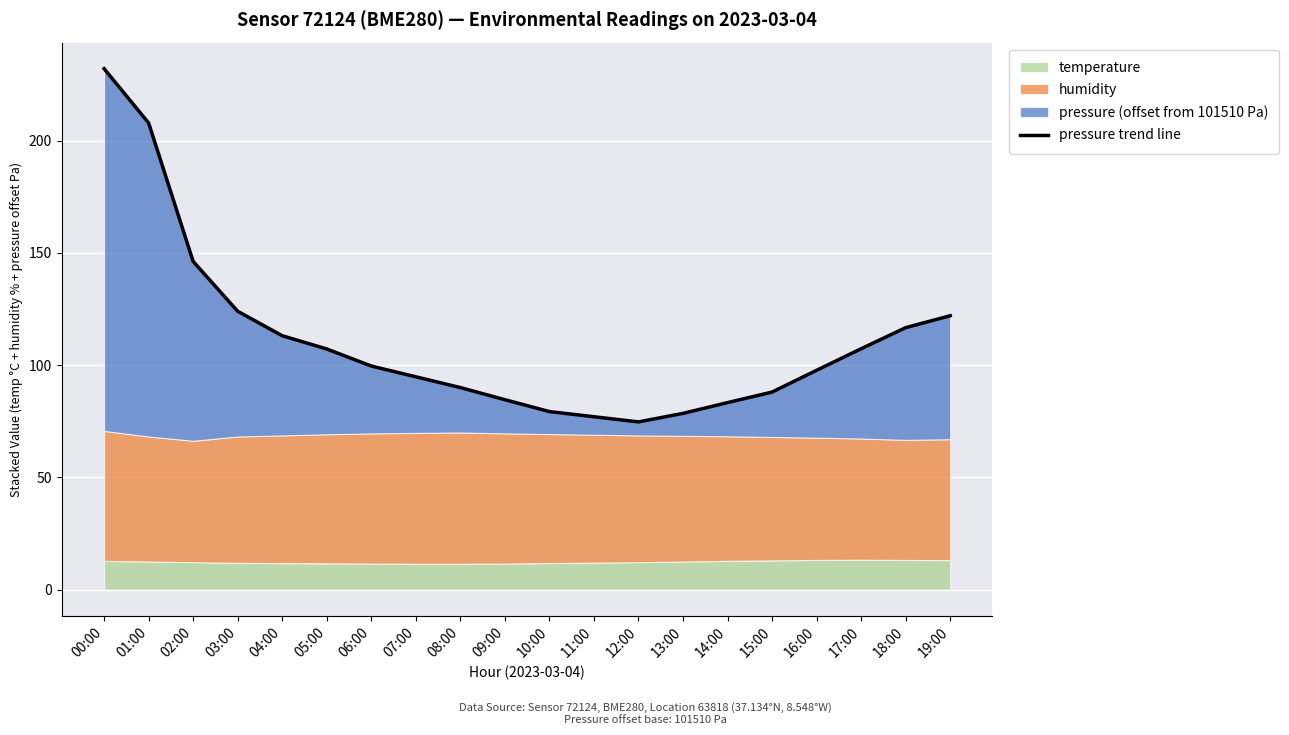

True or false: the data has more than 2 interior local peaks.

False